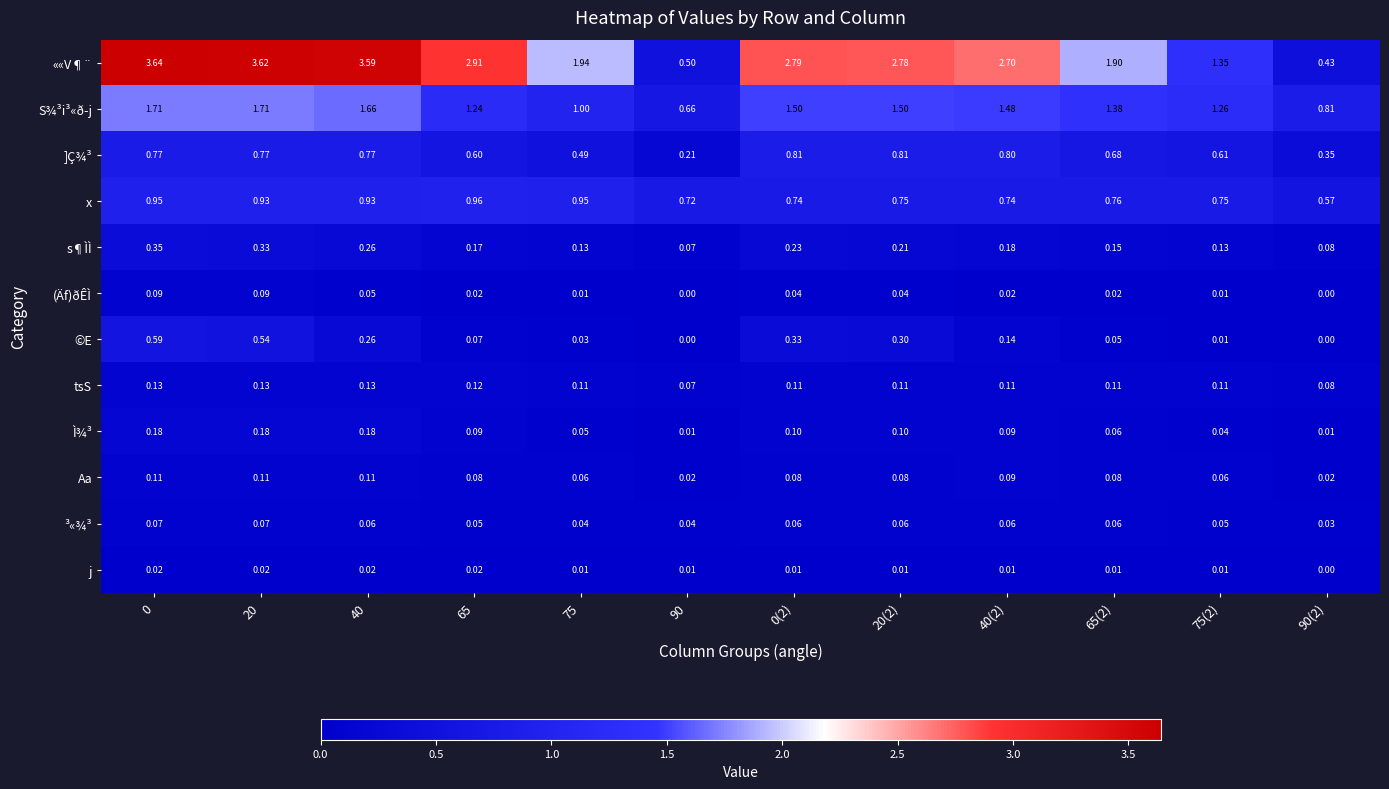

List the series in order of their peak value, lowest first.

j, ³«¾³, (Äf)ðÊÌ, Aa, tsS, Ì¾³, s¶ÌÌ, ©E, ]Ç¾³, x, S¾³i³«ð­j, ««V¶¨